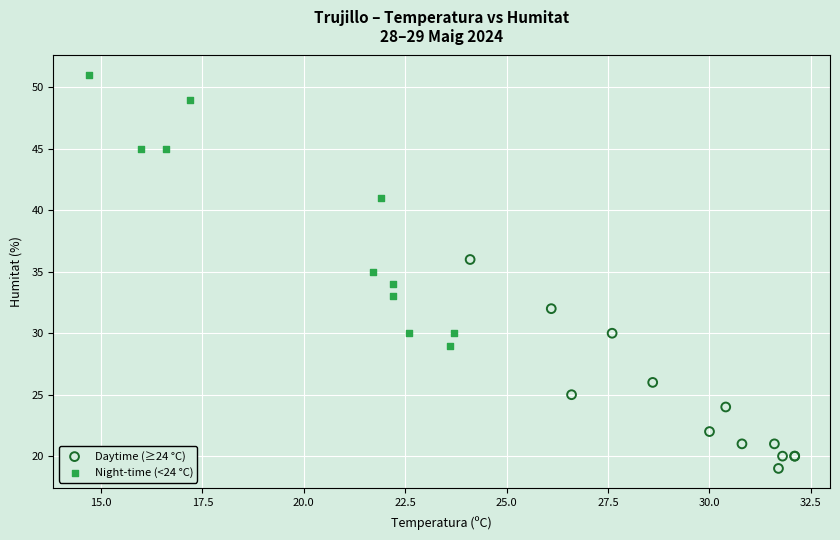

Which series contains the highest Y value?

Night-time (<24 °C)